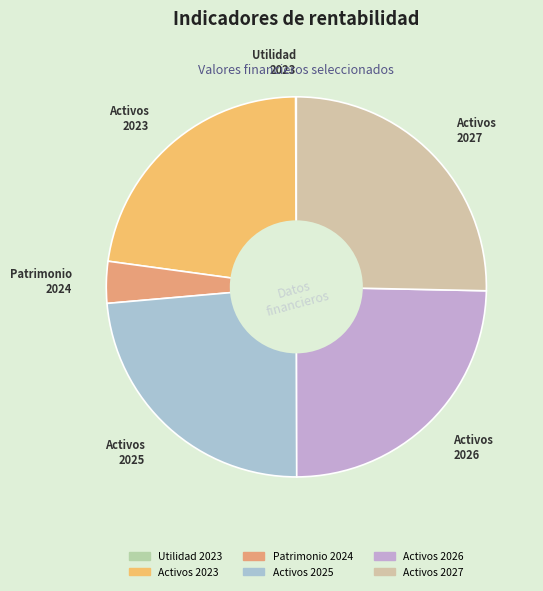

What is the largest slice in the pie chart?

Activos 2027